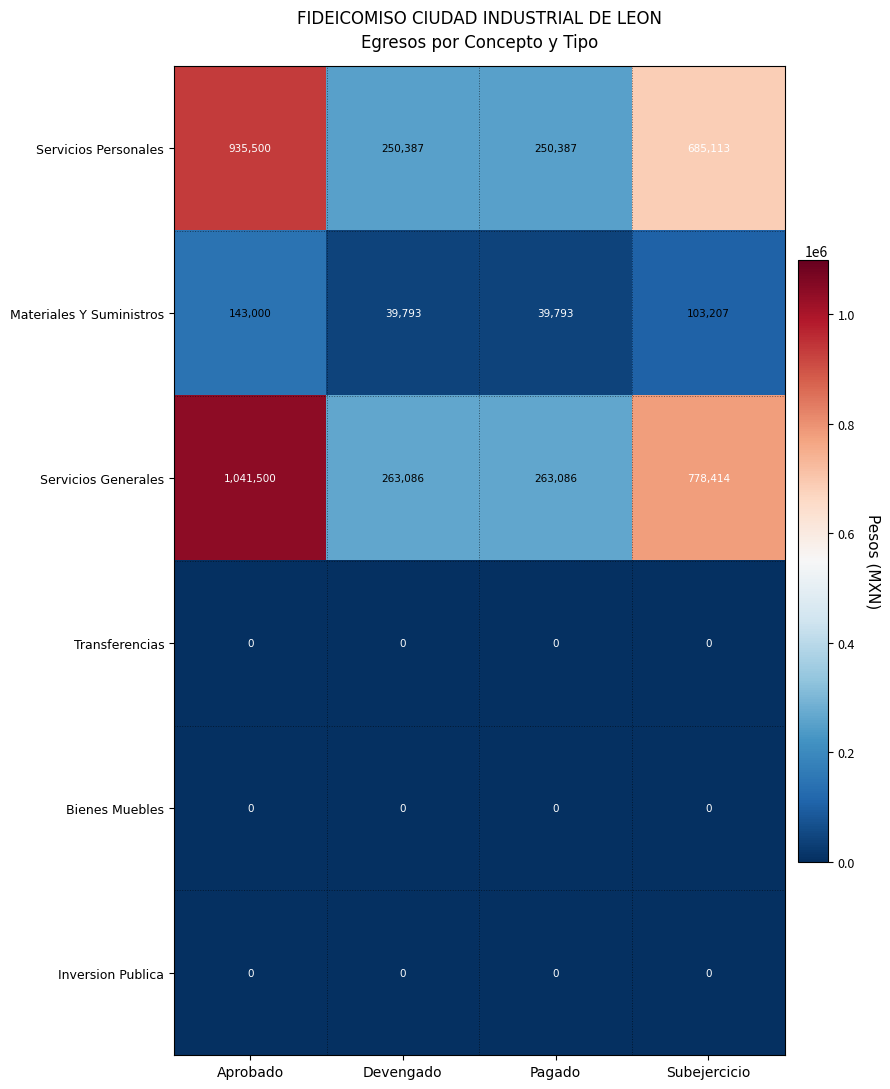

What is the total value across all series at Devengado?

553266